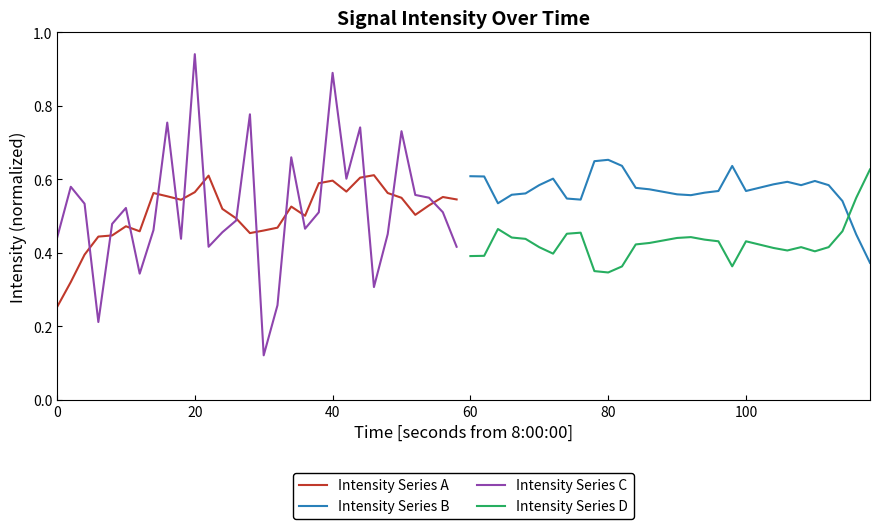

True or false: Intensity Series A has a value of 0.4 at 0.

False